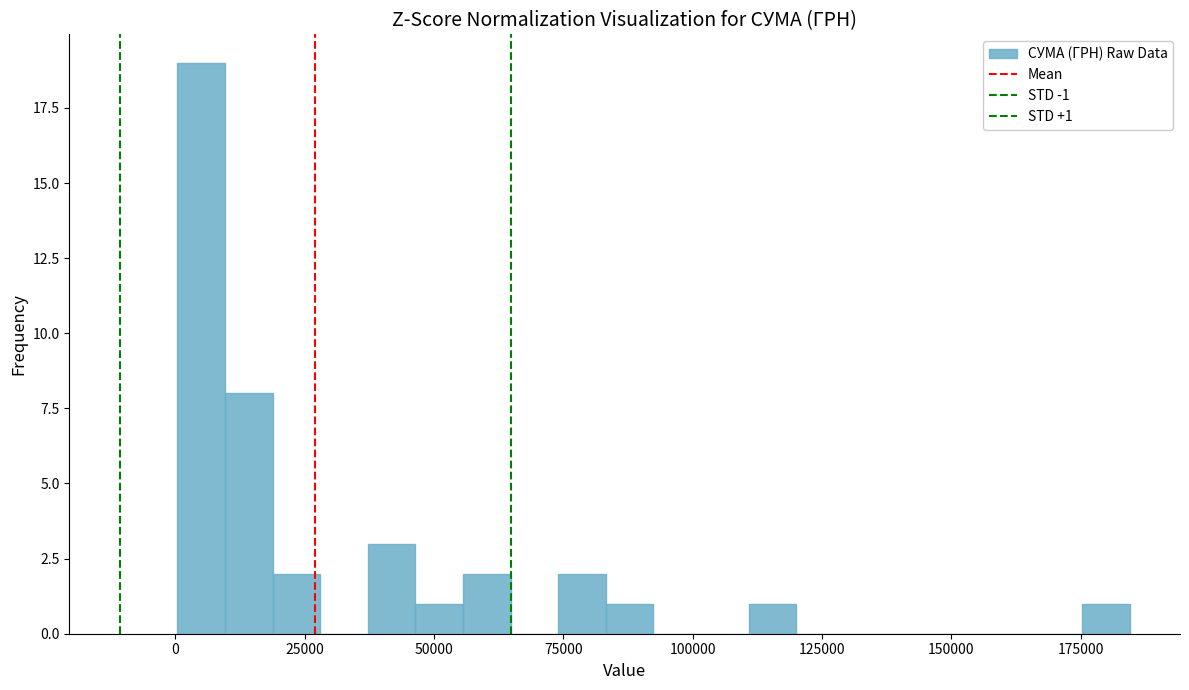

Around what value on the x-axis is the tallest bar? Give the approximate position of its centre, as read against the axis.

5000